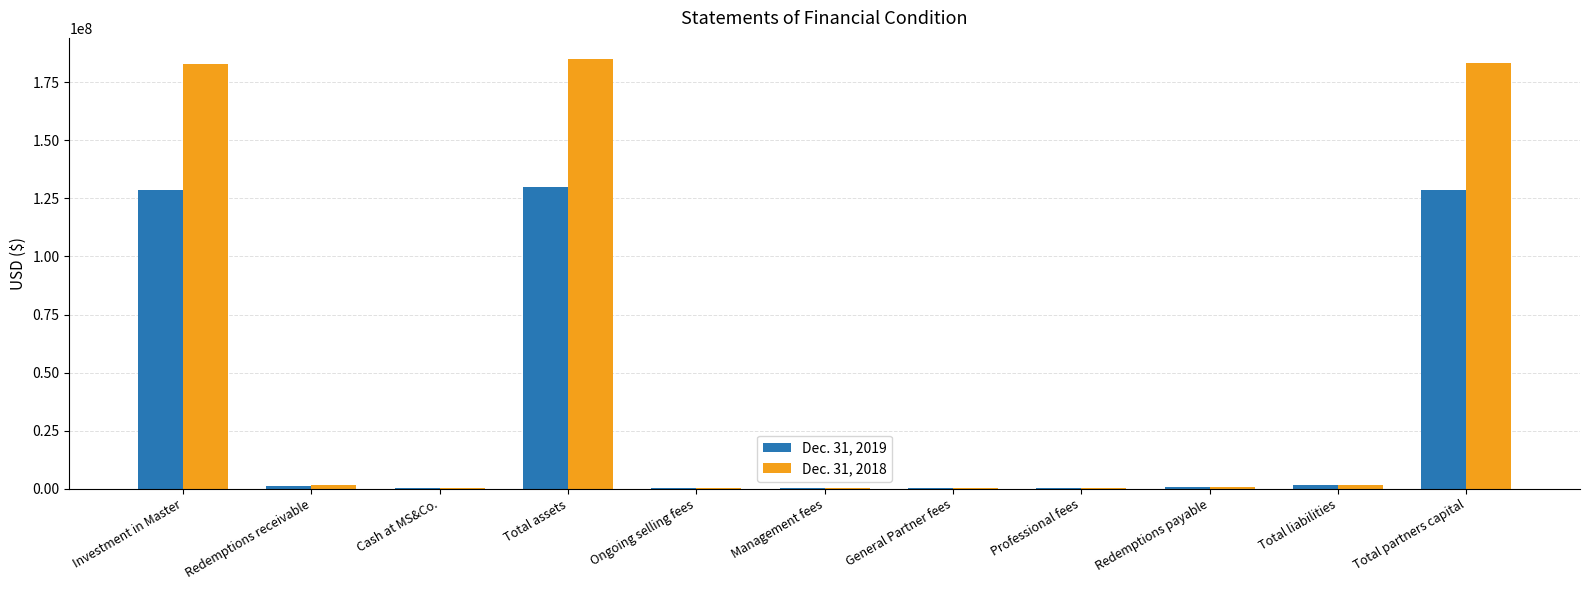

True or false: Dec. 31, 2019 has a value of 130119172 at Total assets.

True